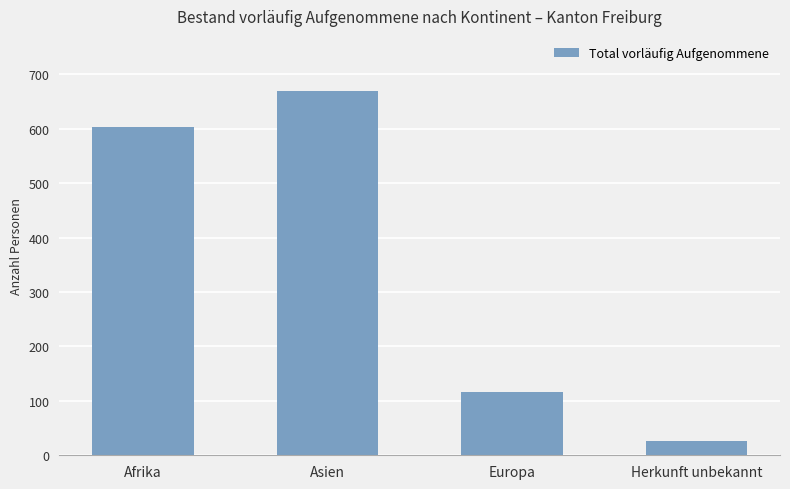

Between Afrika and Europa, which is larger?

Afrika